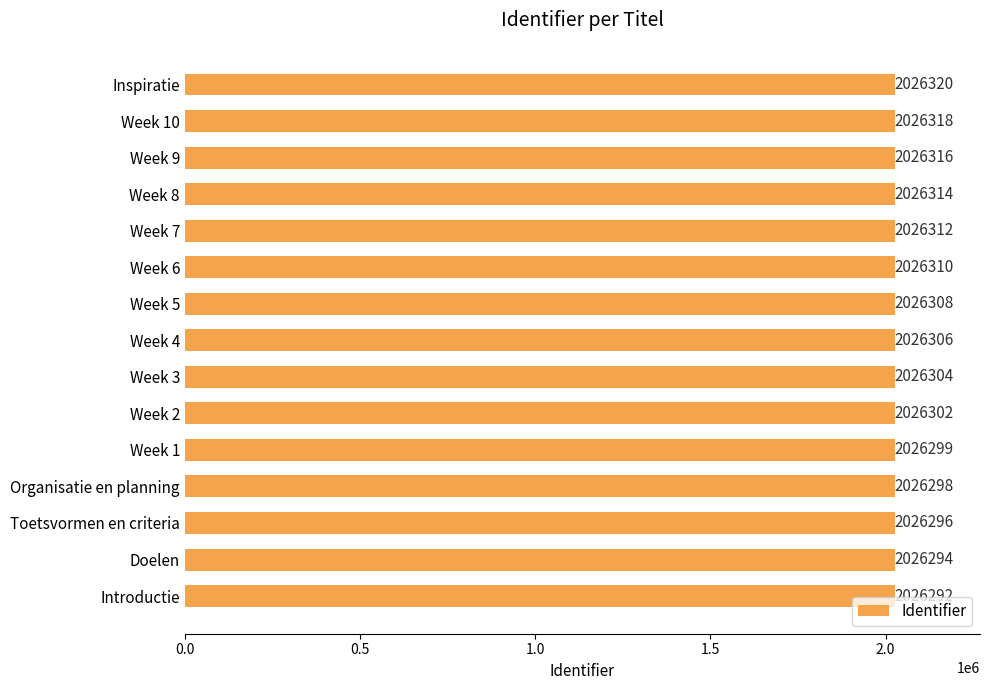

What is the approximate value at Introductie?

2026292